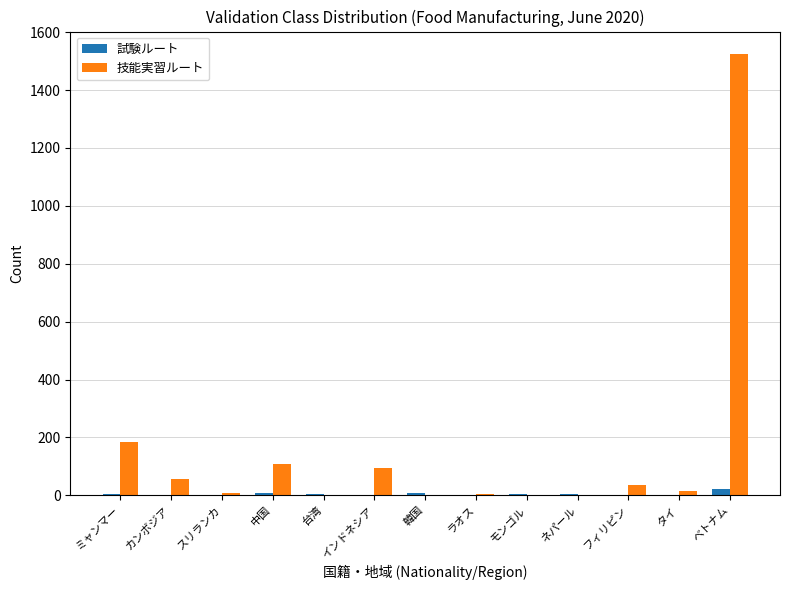

True or false: 技能実習ルート has a value of 57 at カンボジア.

True